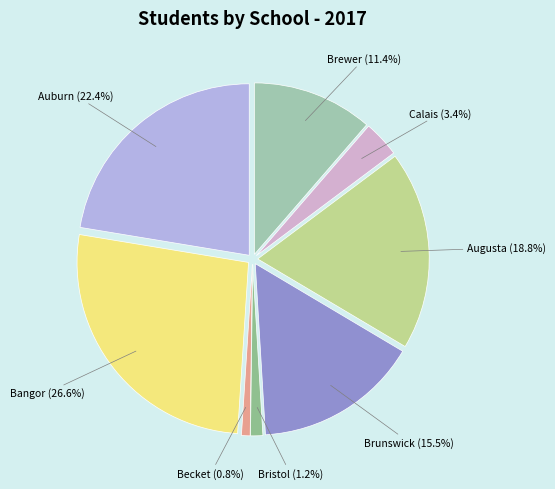

How many segments does this pie chart have?

8